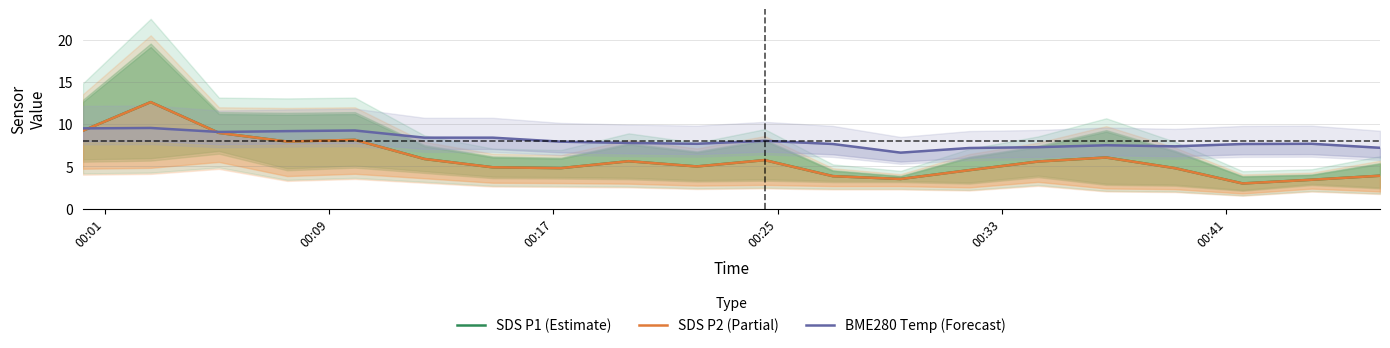

Which series has the largest total across all categories?

BME280 Temp (Forecast)